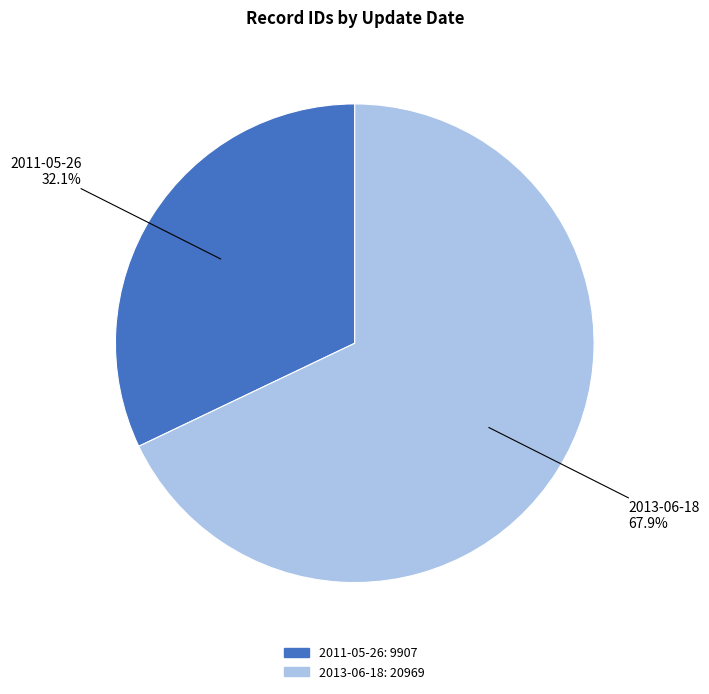

To the nearest percent, what is the combined percentage of 2011-05-26 and 2013-06-18?

100%